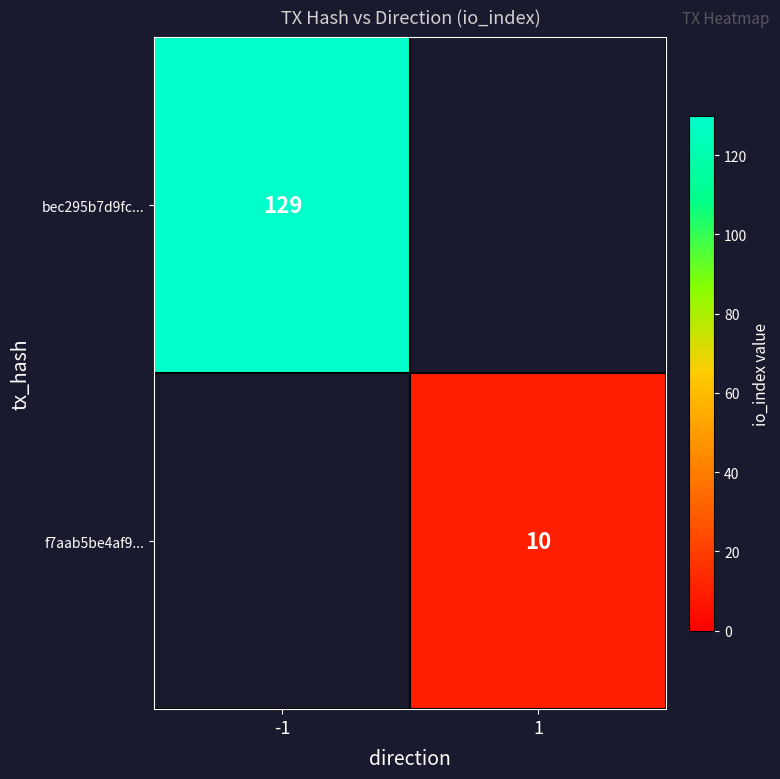

The f7aab5be4af9... series shows 10 at 1. True or false?

True